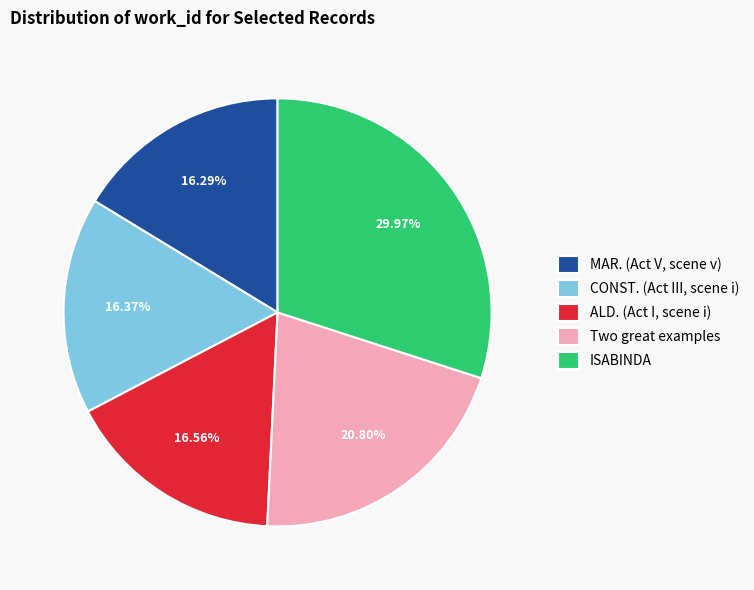

True or false: ISABINDA accounts for 30% of the total.

True